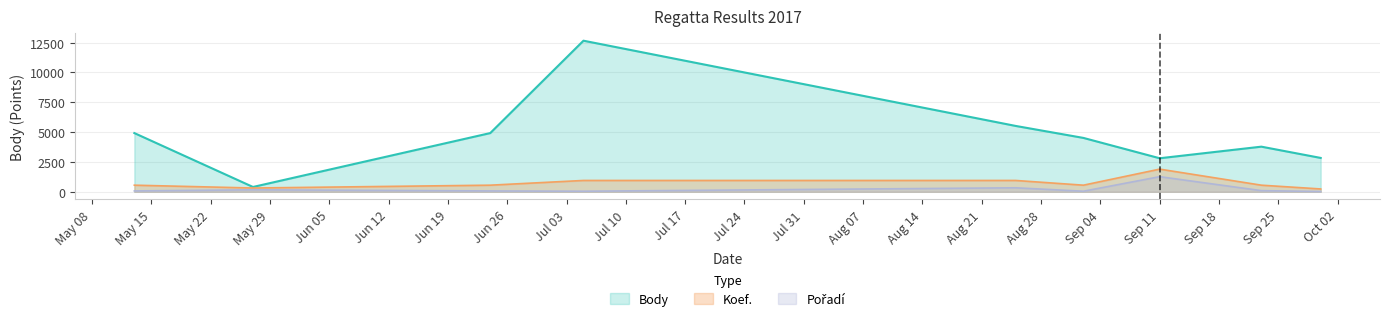

True or false: Koef. has a value of 949.7 at 2017-08-25.

True